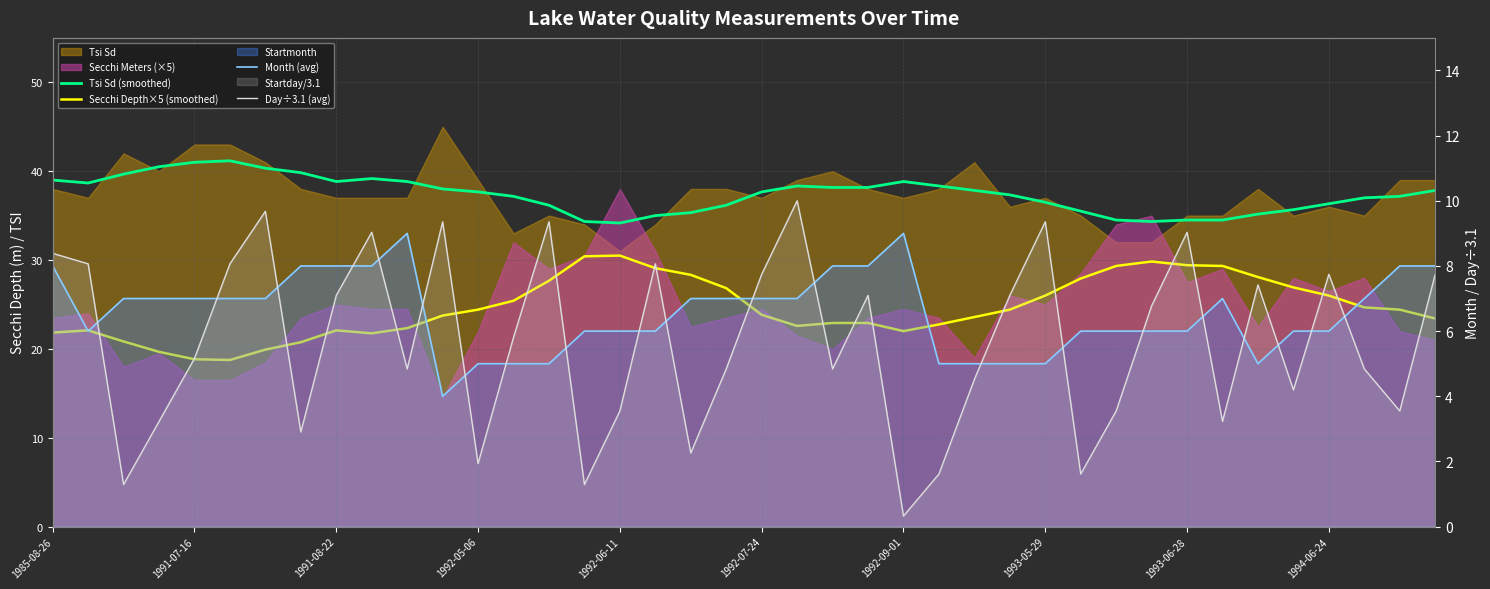

What is the sum of all Day÷3.1 (avg) values?

226.5